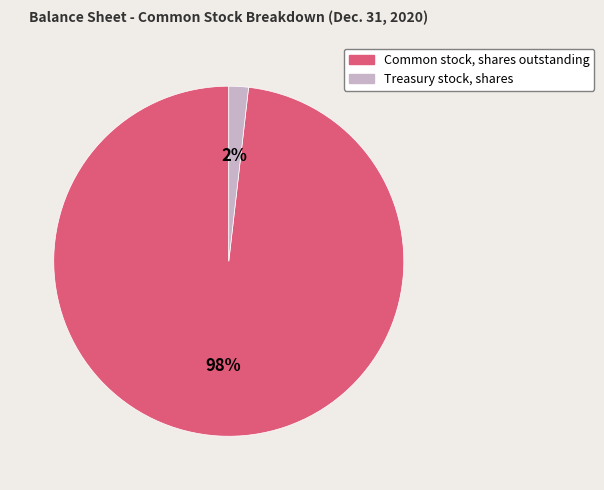

Combined, do Common stock, shares outstanding and Treasury stock, shares account for over 50%?

Yes